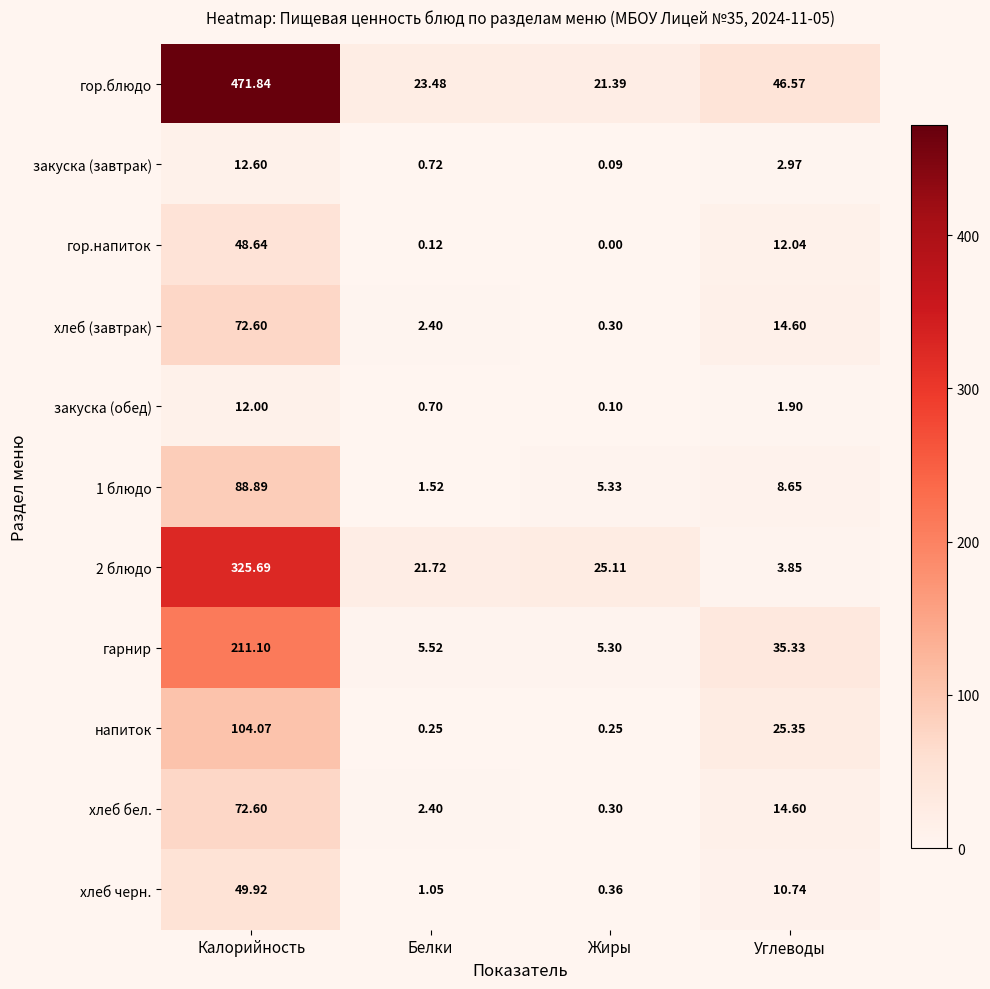

How many categories are shown in the chart?

4